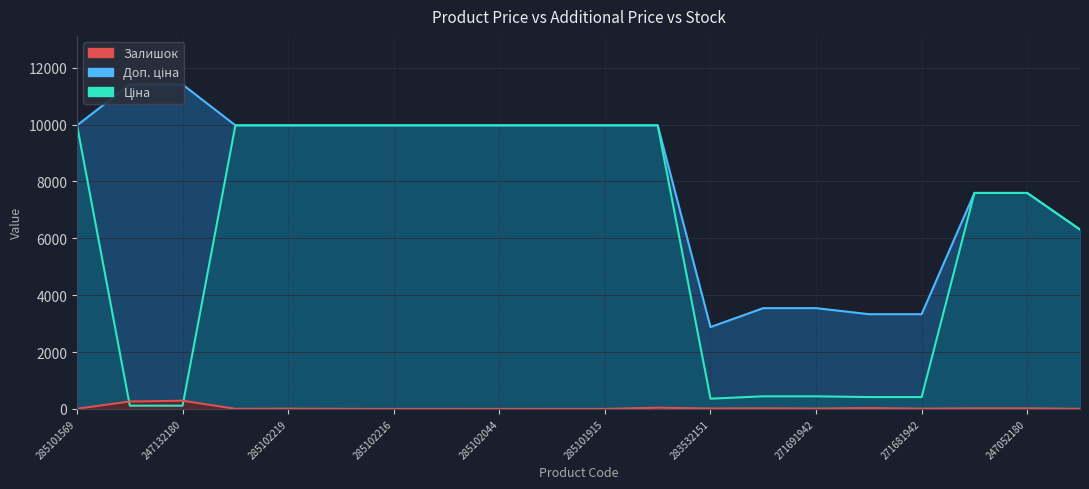

How many values in the Залишок series exceed 10?

9